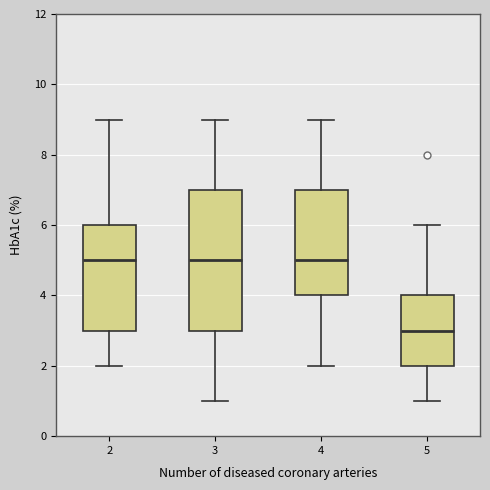

Which box's median line is the lowest?

5